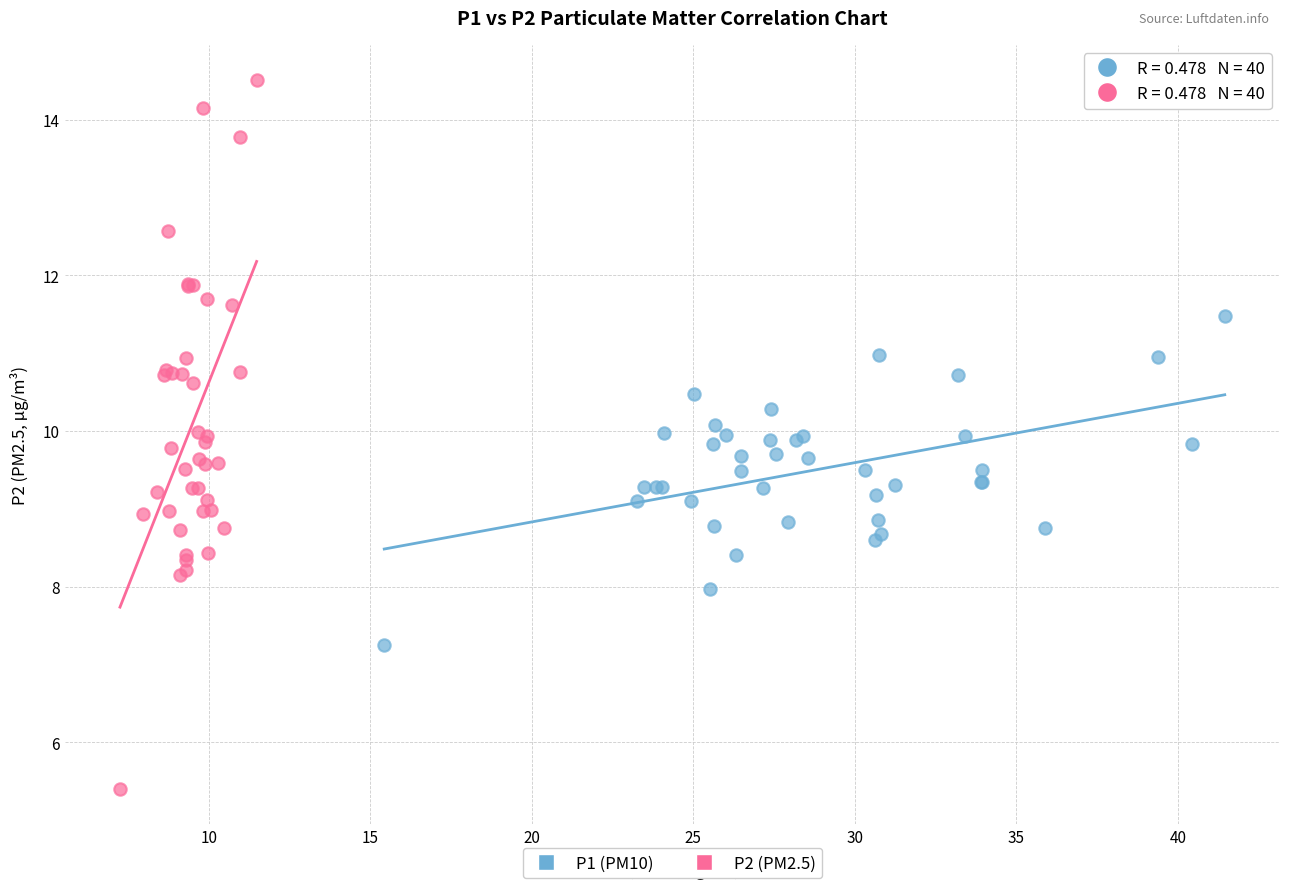

Which series reaches the minimum Y coordinate?

P2 (PM2.5)